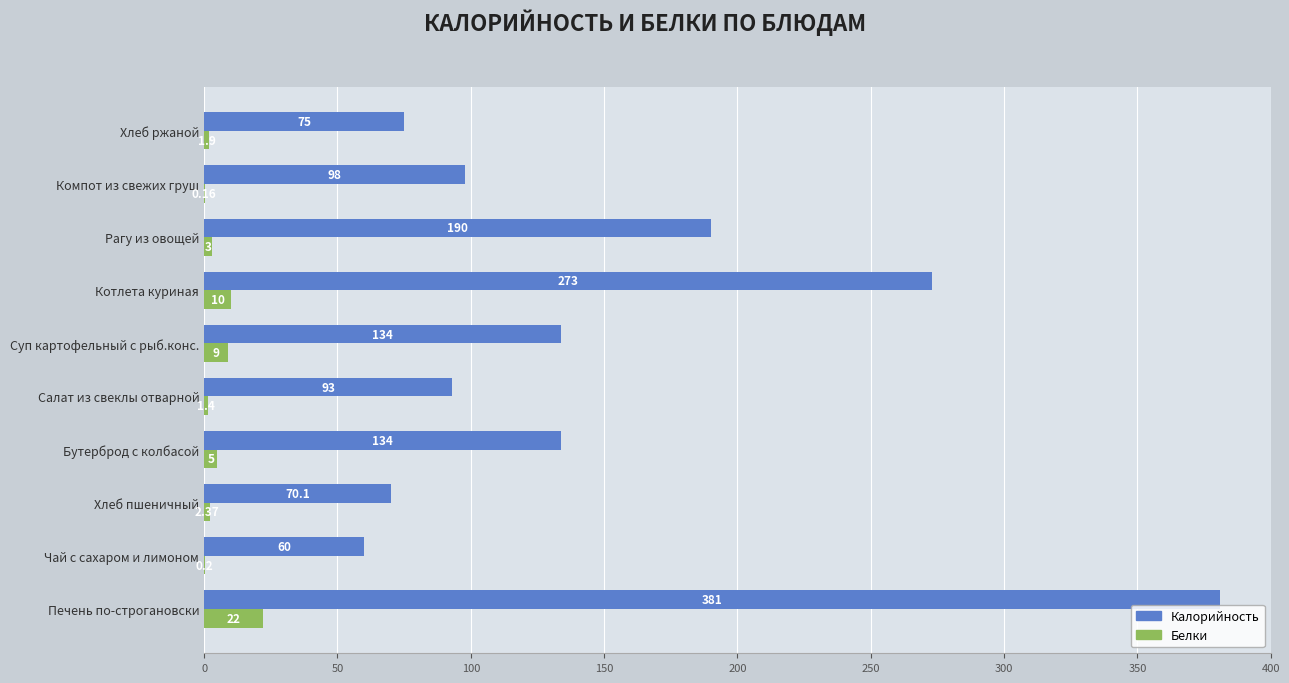

What are all the series names shown in the legend?

Калорийность, Белки